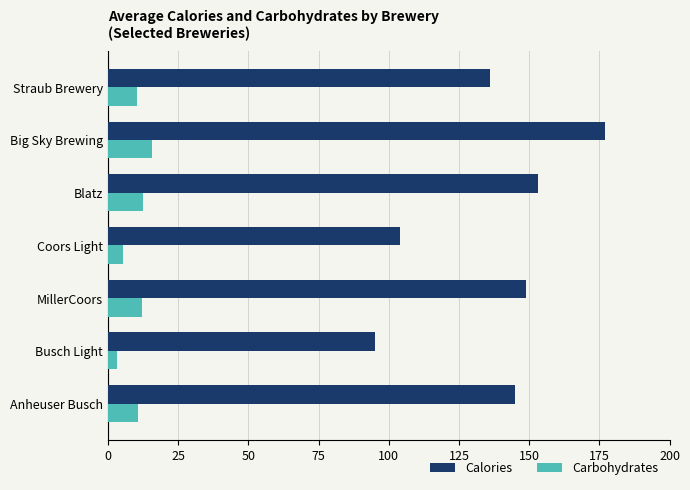

Is it true that Calories equals 177.0 at Big Sky Brewing?

True